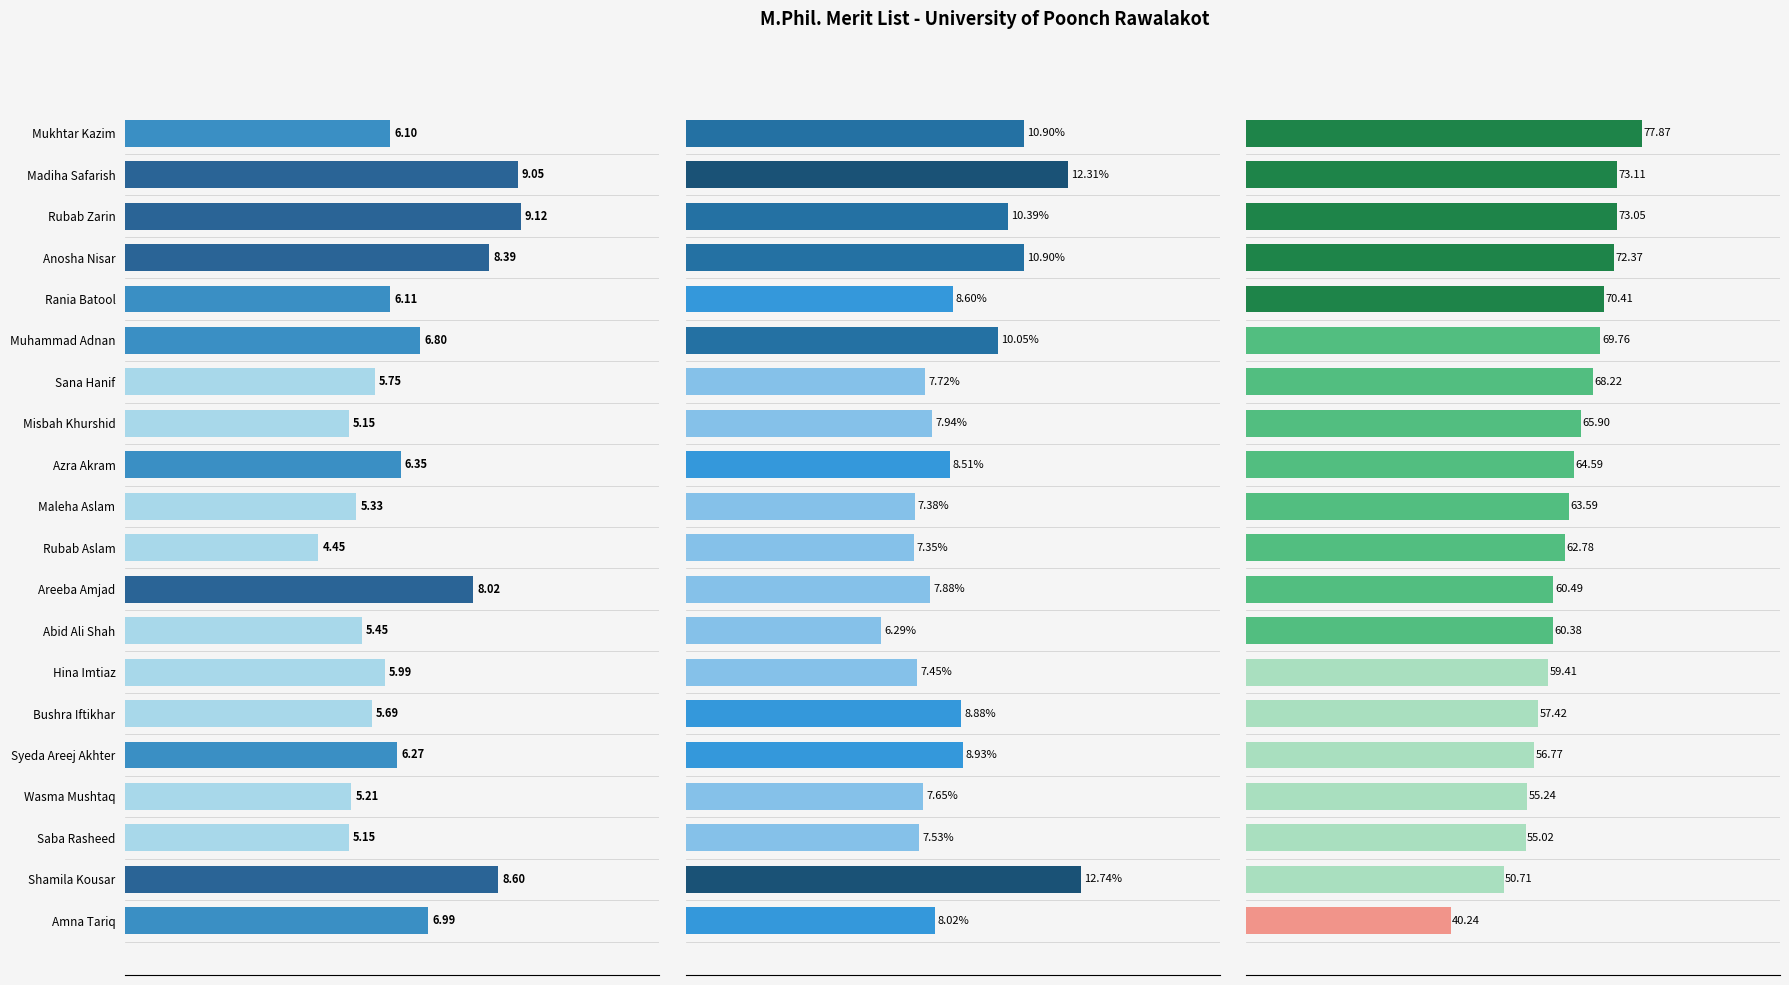

How many bars are there in each group?

3